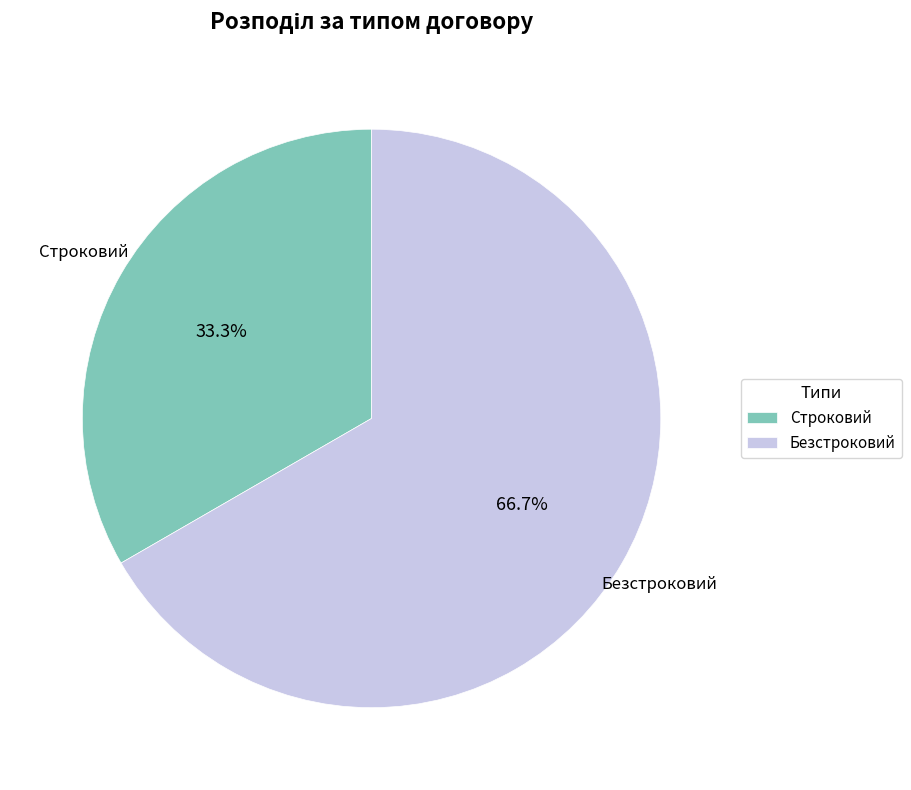

Is the sum of Строковий and Безстроковий greater than half?

Yes